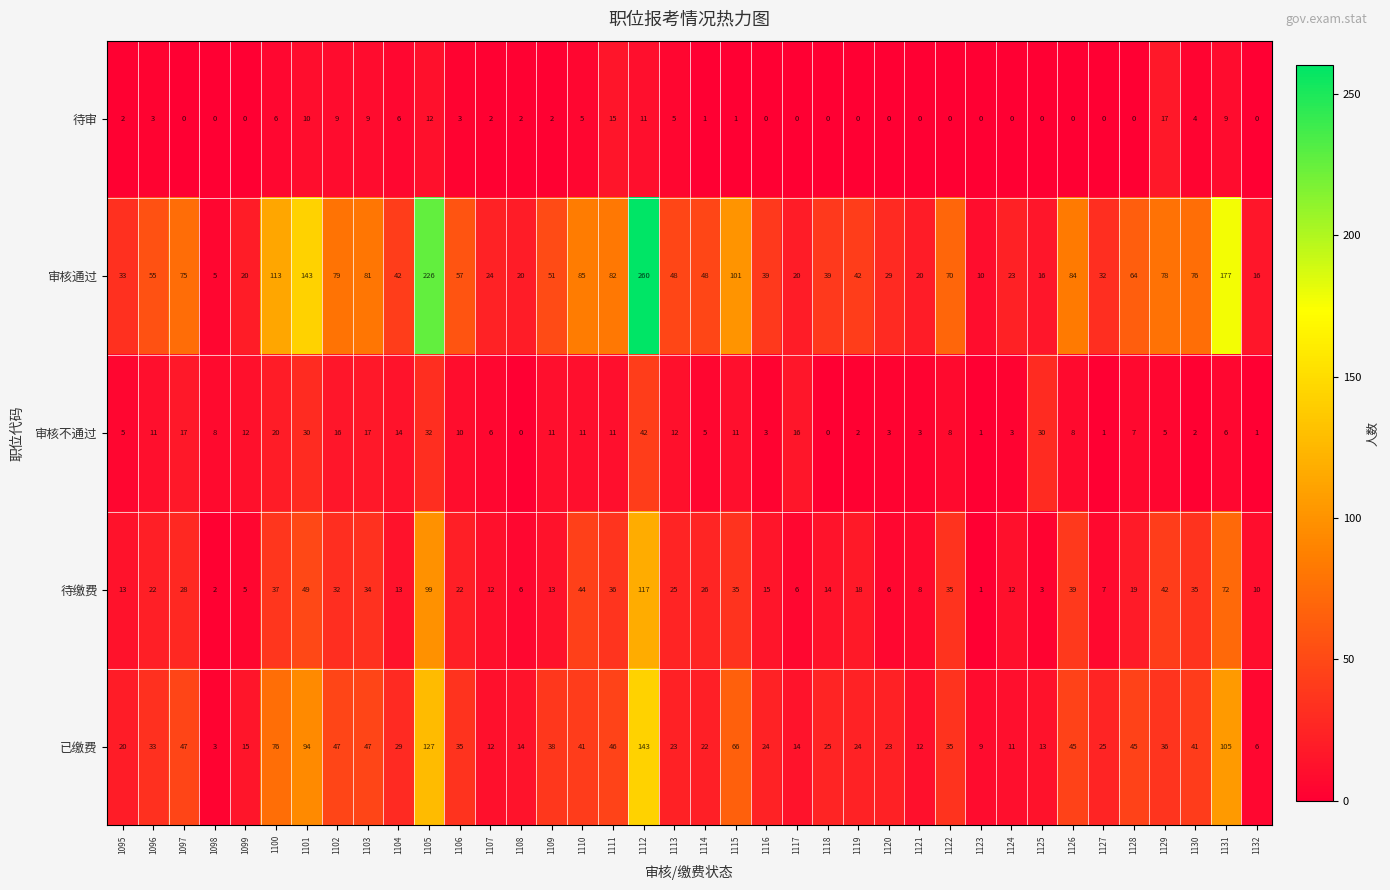

Count the number of data series in this chart.

5